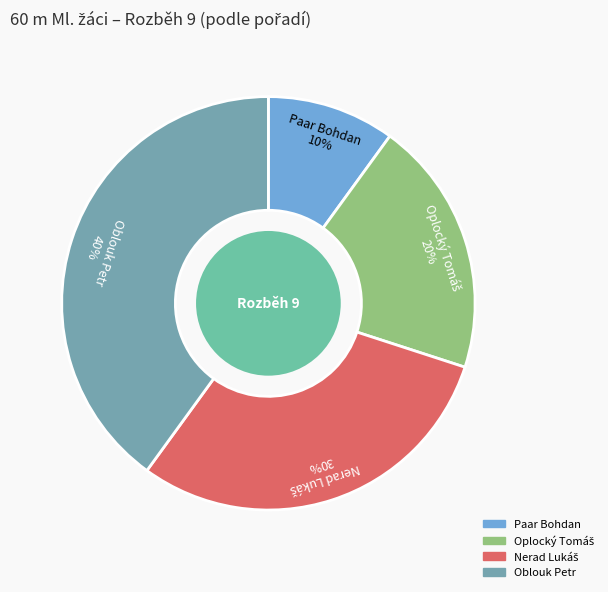

The Paar Bohdan slice represents 10% of the pie. True or false?

True